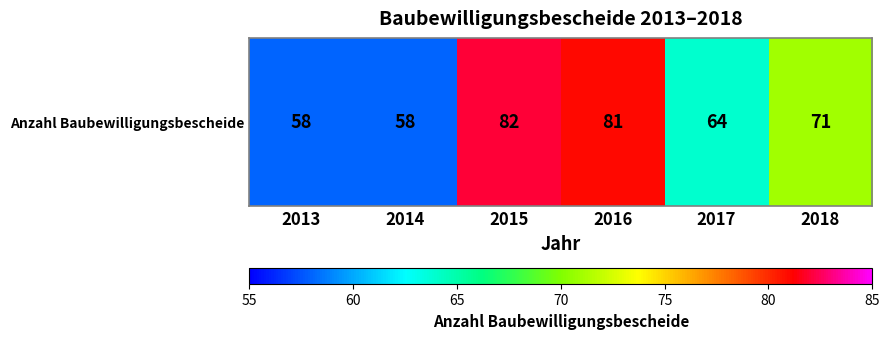

The chart shows a value of 79 at 2014. True or false?

False